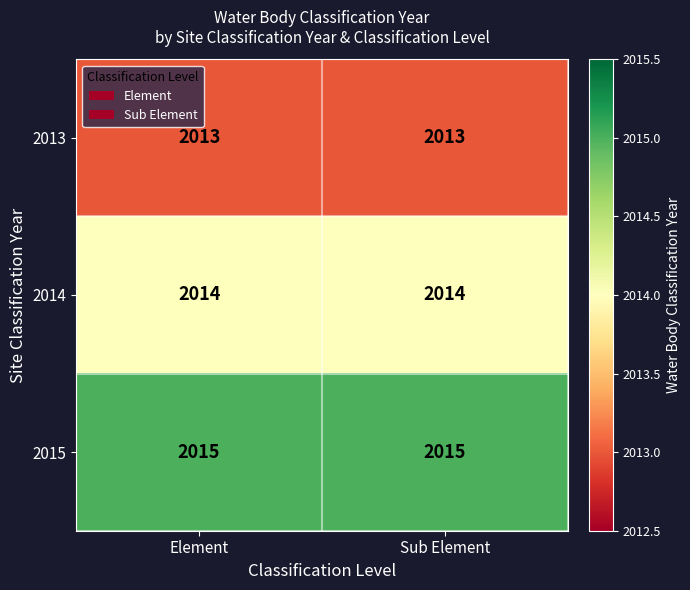

What is the maximum value shown in the chart?

2015